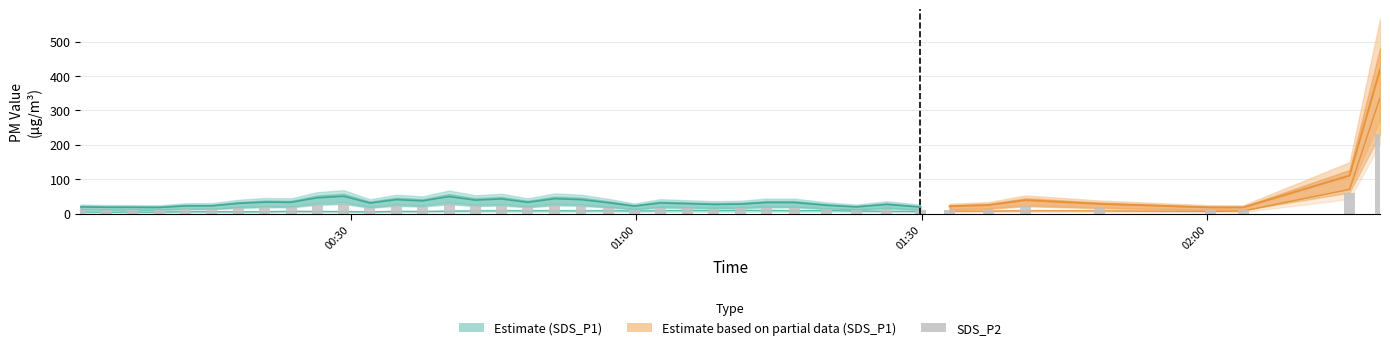

What is the value of the 5th bar from the left?

18.1